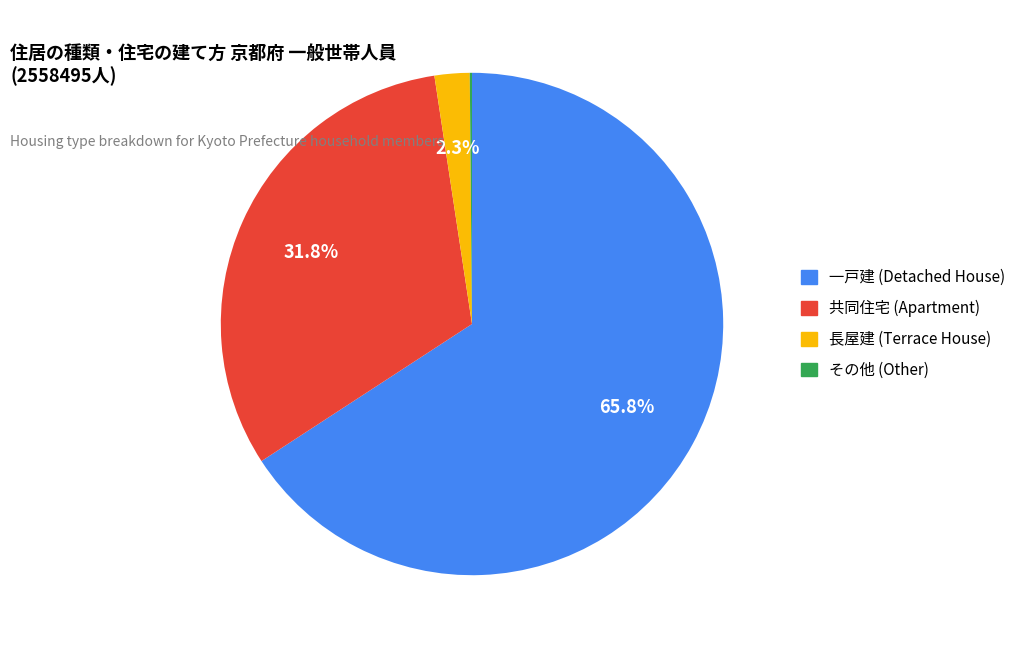

Is there a majority slice in this chart?

Yes